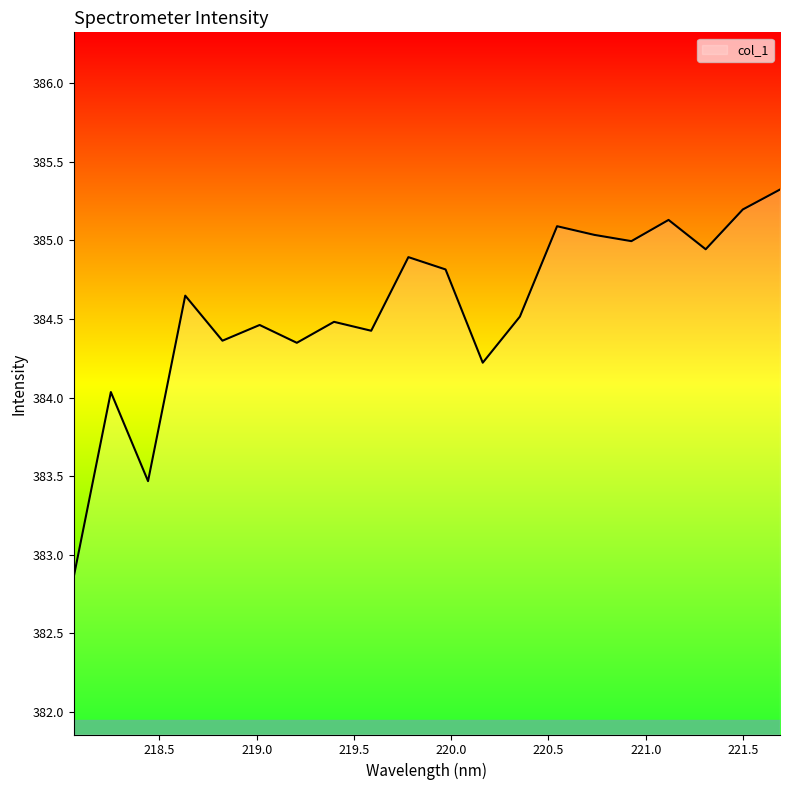

What is the difference between the maximum and minimum values?

2.5